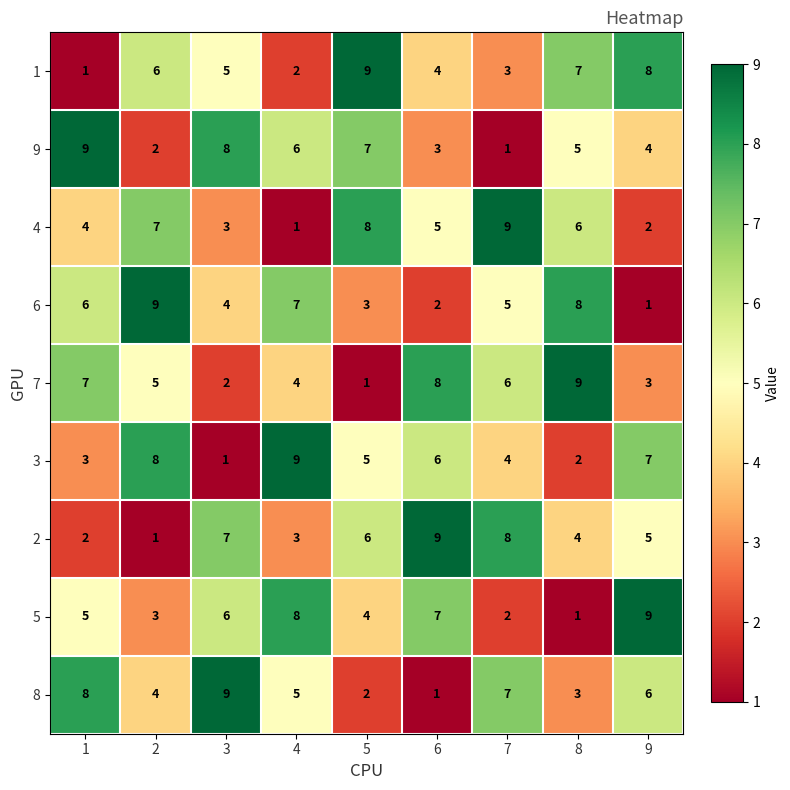

What is the greatest value displayed?

9